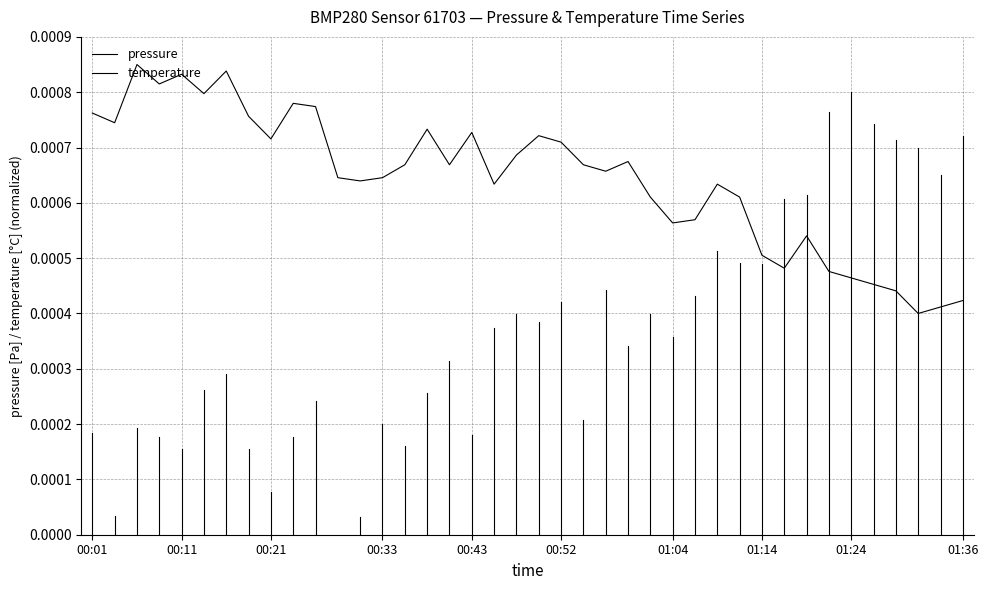

Between 37 and 17, which is larger?

17